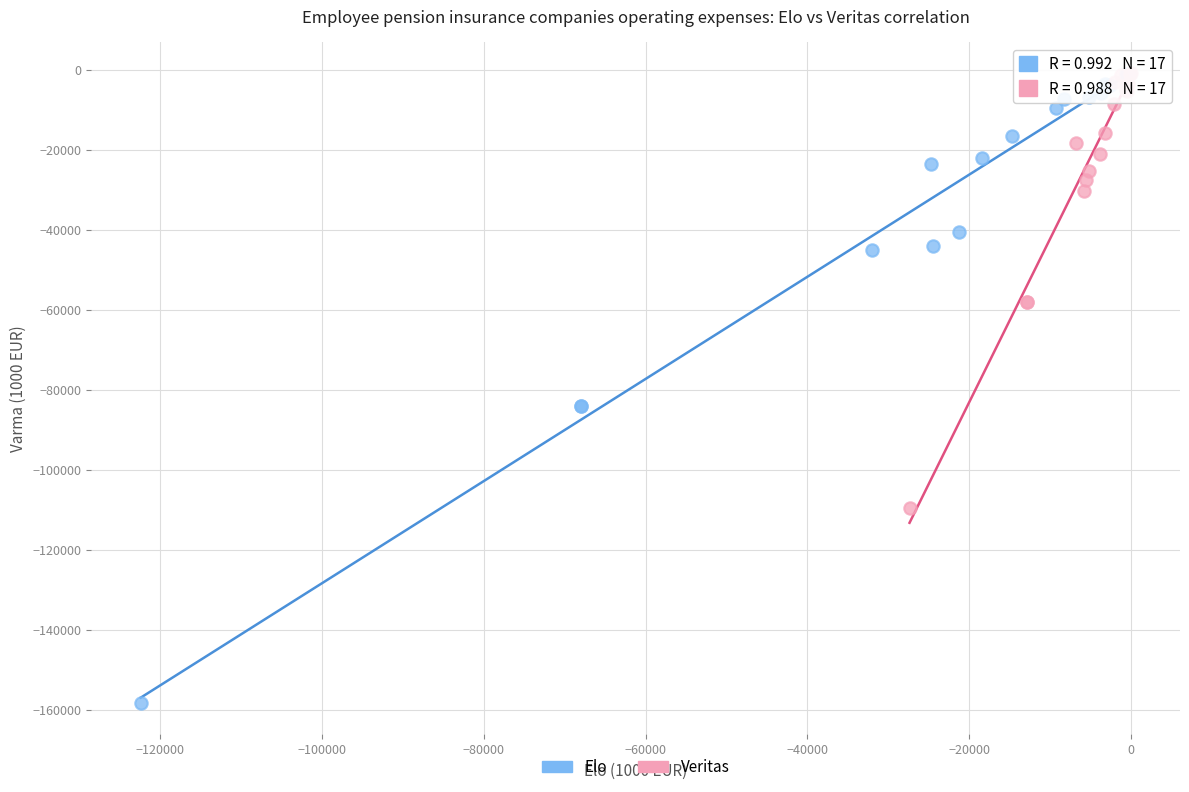

Which series has the largest Y range (max minus min)?

Elo